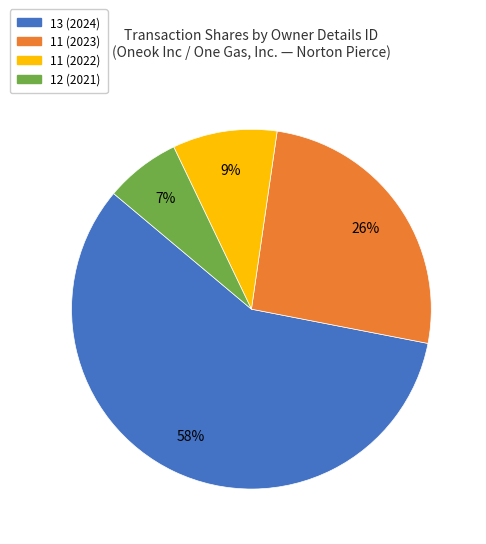

True or false: 13 (2024) accounts for 58% of the total.

True